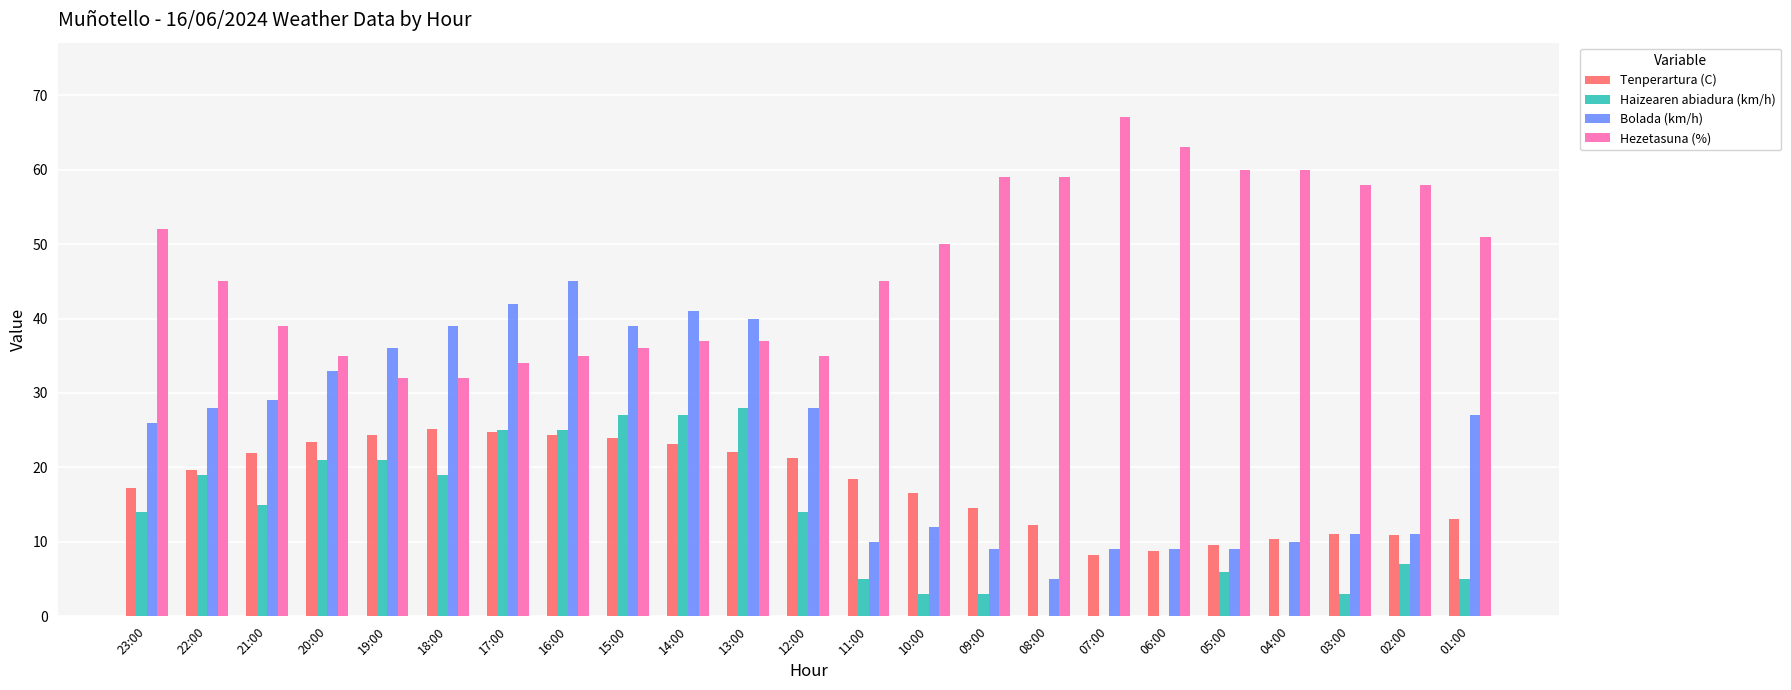

What is the maximum value for Bolada (km/h)?

45.0